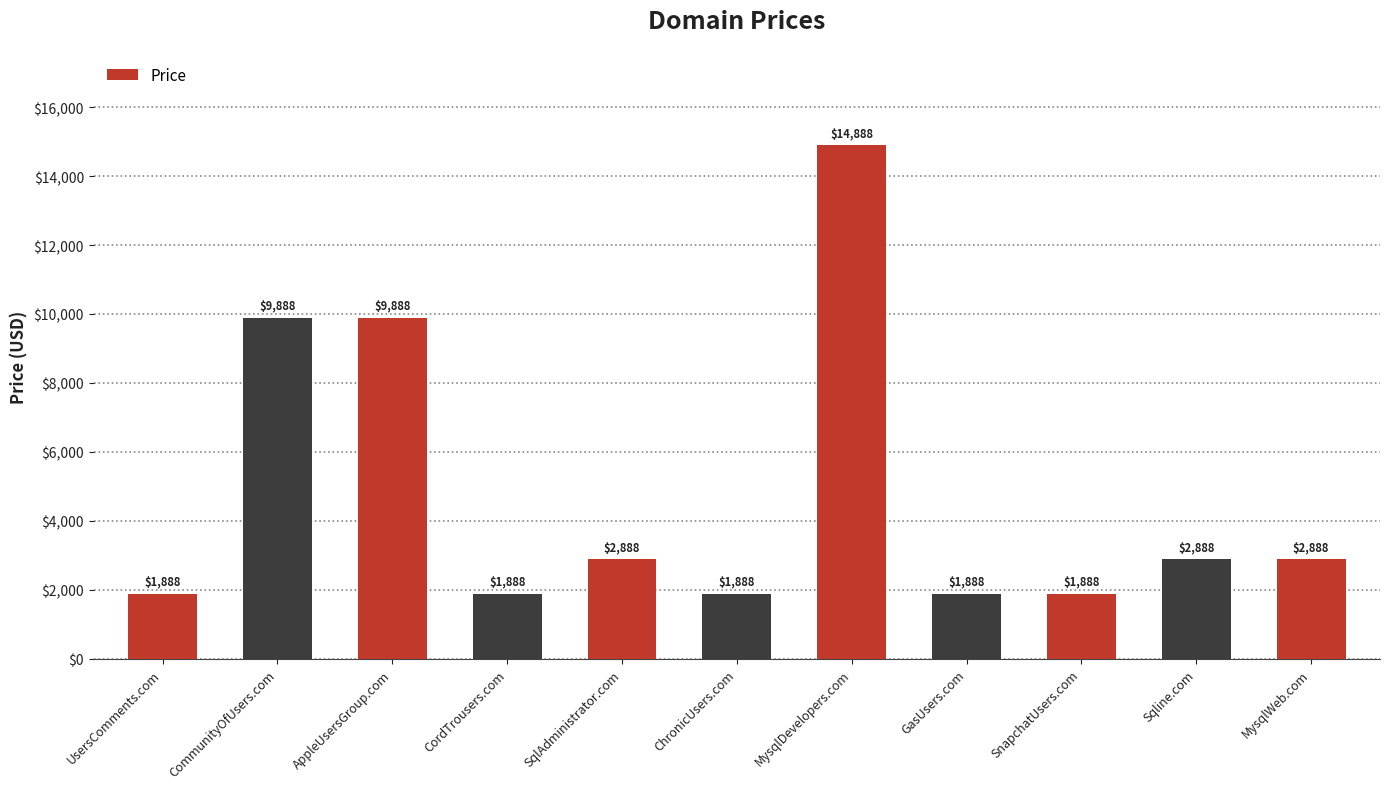

Reading left to right, what are all the values shown in this chart?

1888	9888	9888	1888	2888	1888	14888	1888	1888	2888	2888